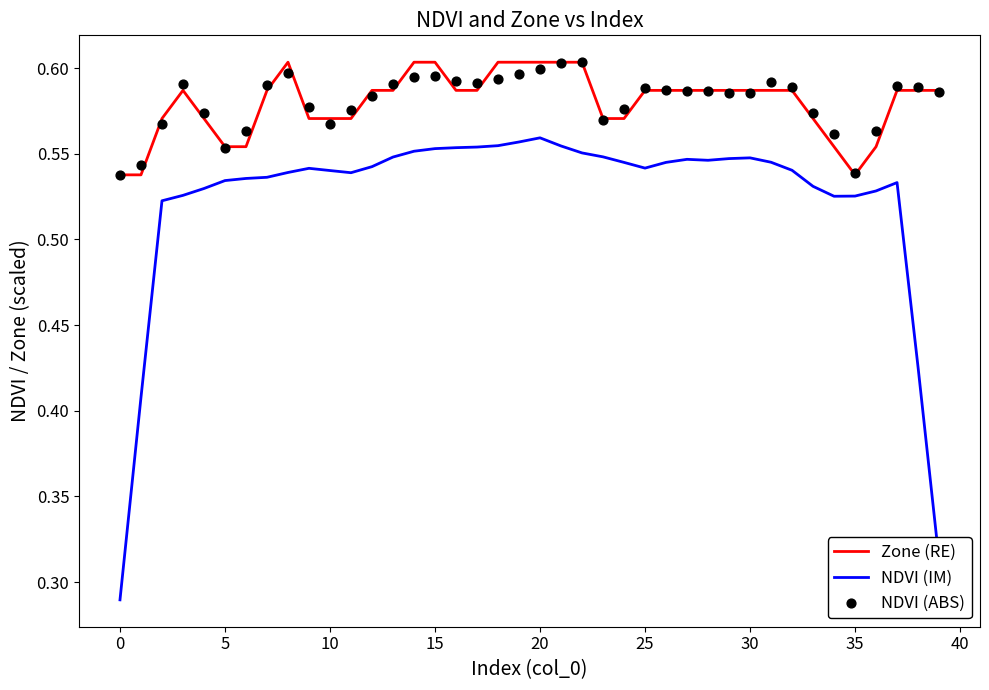

Is the value of NDVI (ABS) at 39 greater than the value of Zone (RE) at 18?

No